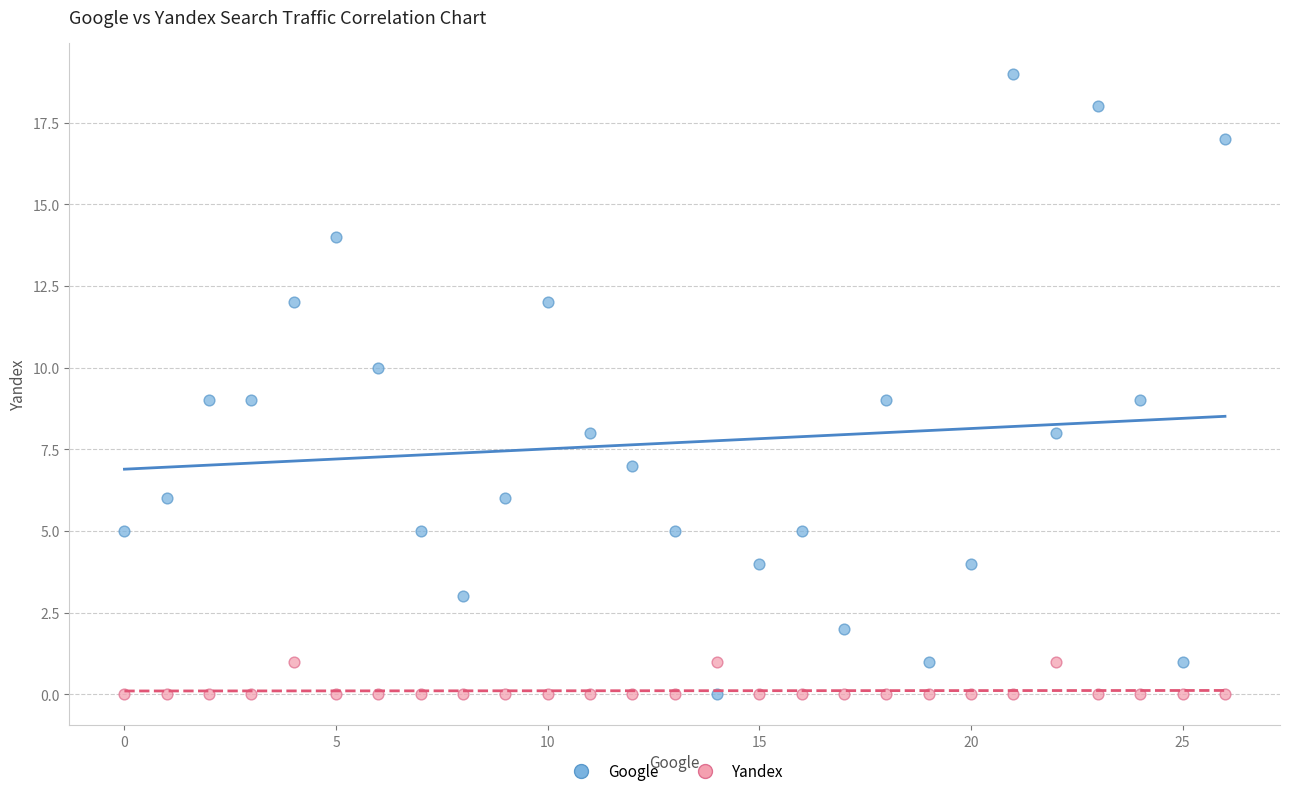

Which series reaches the maximum Y coordinate?

Google